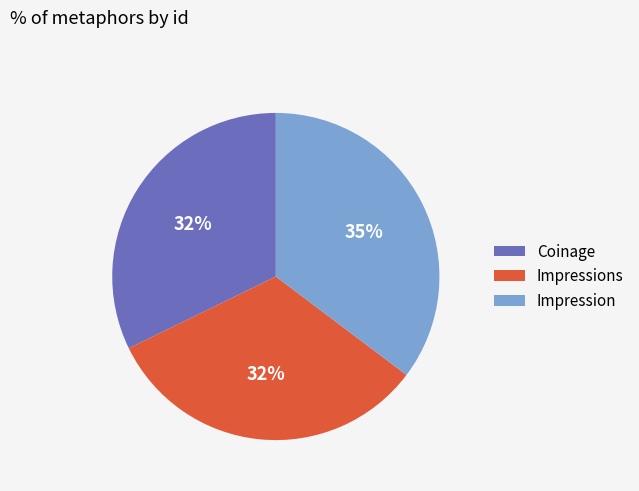

Does Impression account for over 50% of the chart?

No